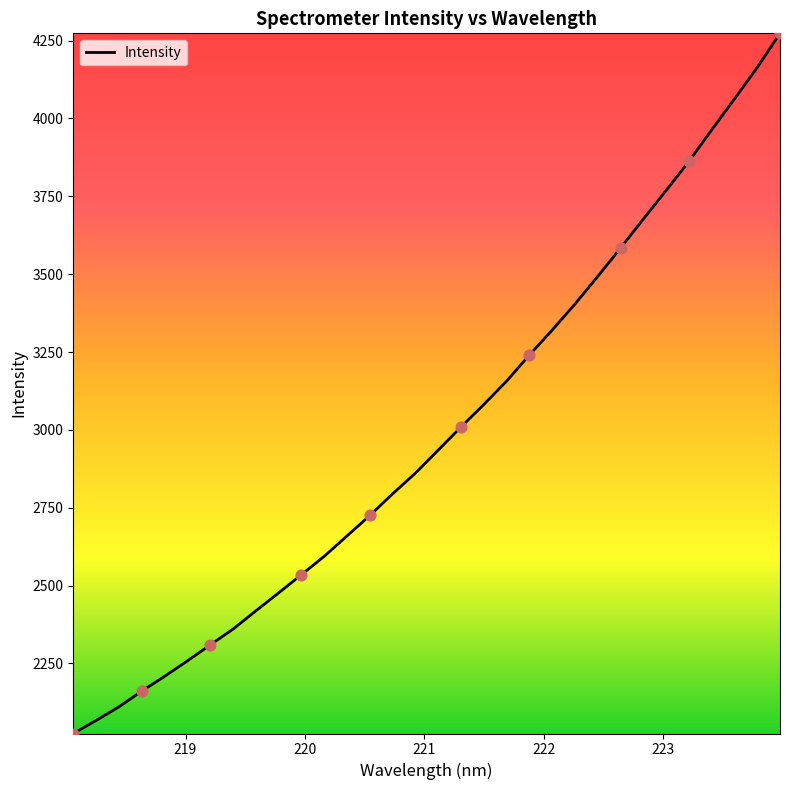

What is the difference between the maximum and minimum values?

2248.1